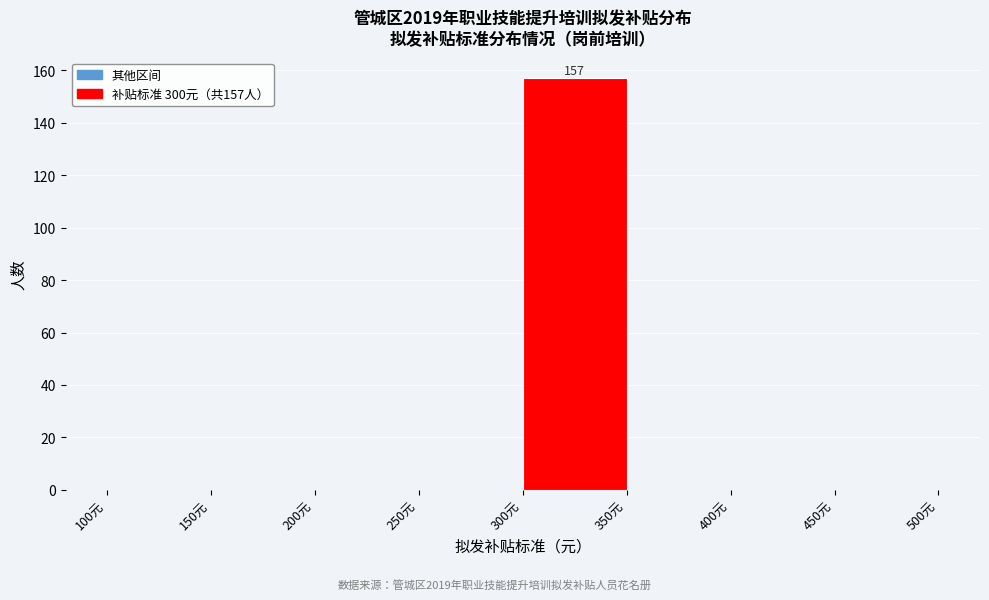

Which range on the x-axis has the tallest bar?

300 to 350